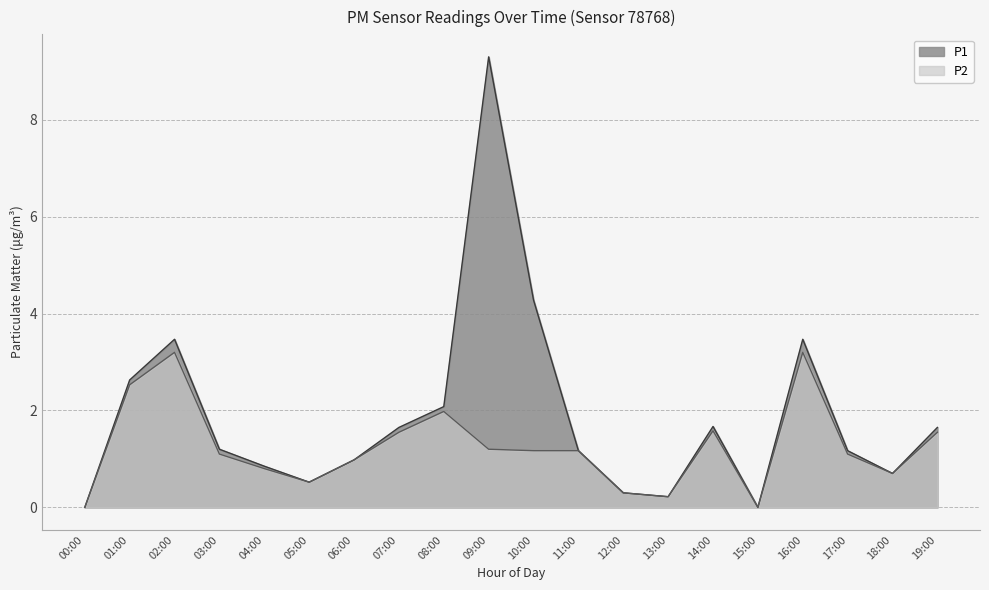

What is the sum of all P1 values?

37.3